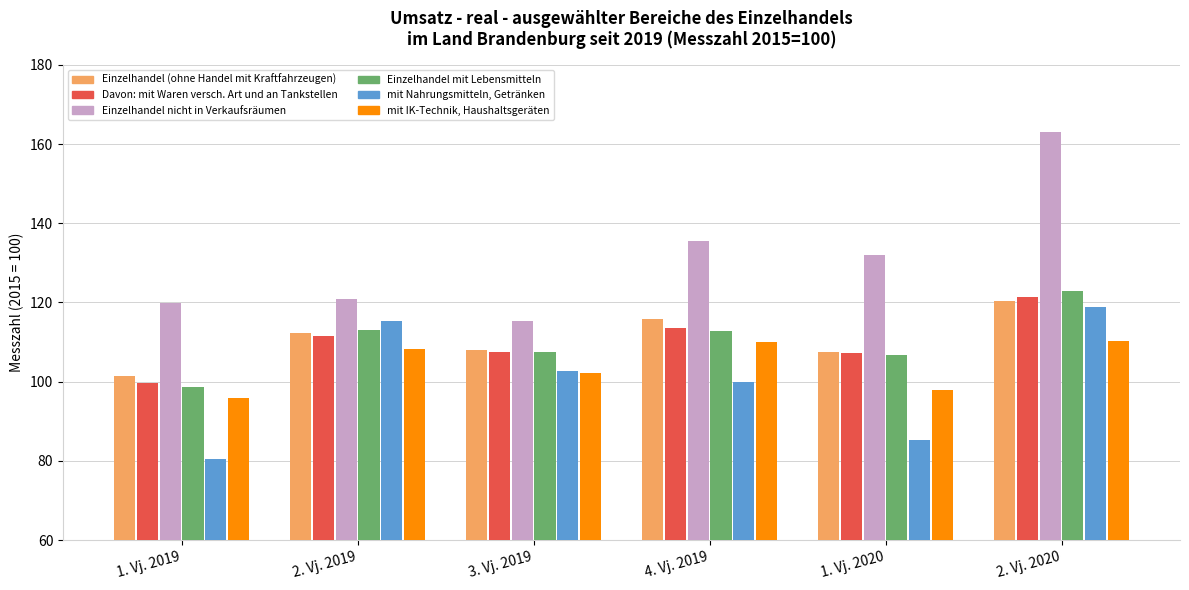

Which series has the widest spread of values?

Einzelhandel nicht in Verkaufsräumen